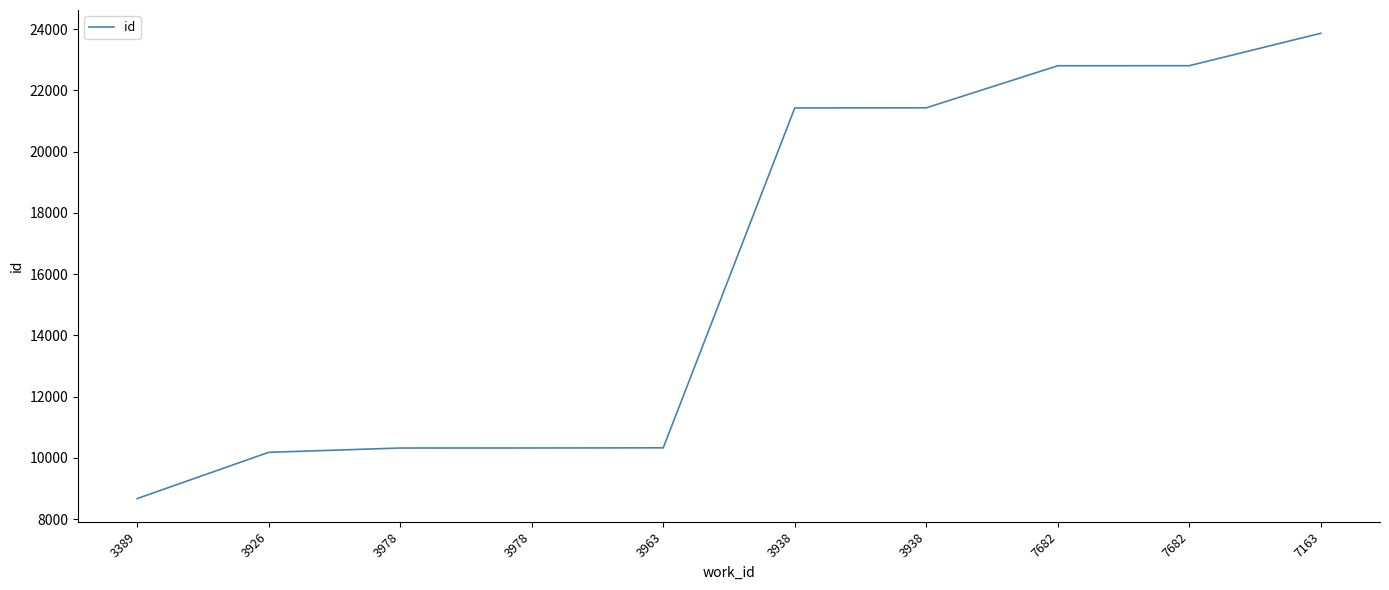

What is the label of the 10th point from the left?

7163